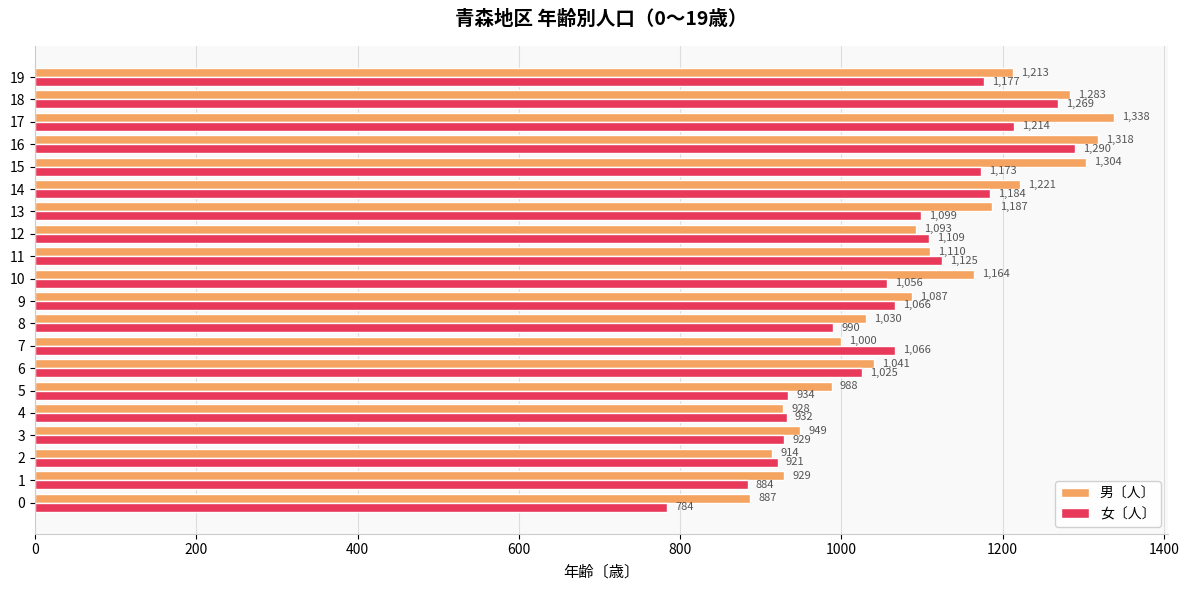

What value does the 男〔人〕 series have at 19?

1213